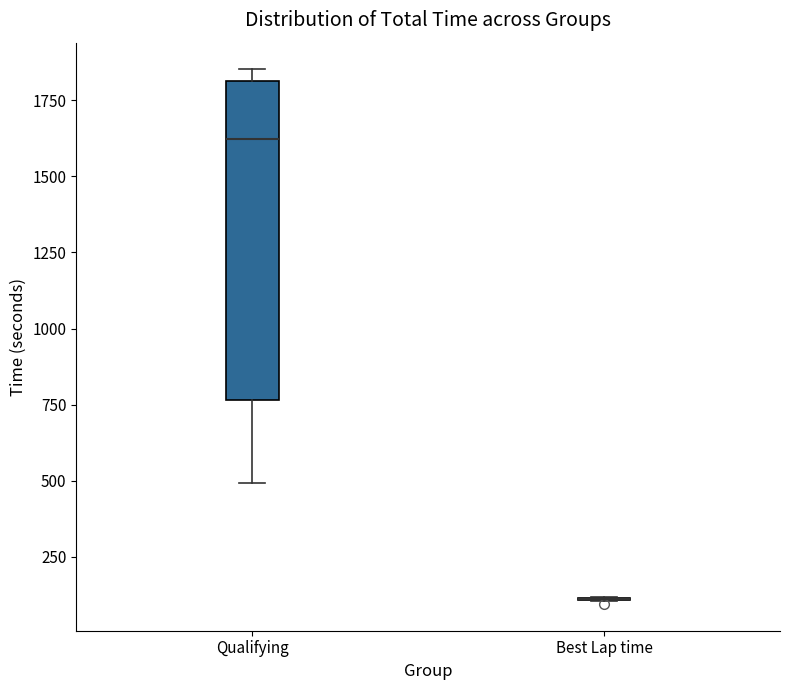

Reading left to right, read every box against the y-axis: the position of its median line, the range the box covers, and the ends of its whiskers. The values are not printed on the chart, so give them approximately, as read against the axis.

Qualifying: median 1600, box 750 to 1800, whiskers 500 to 1850
Best Lap time: box collapsed to a line at 100, whiskers 100 to 100